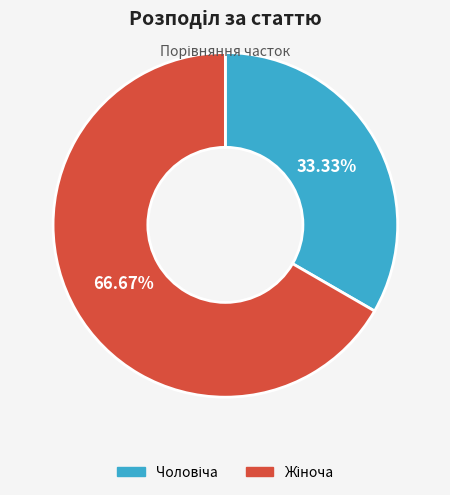

Is there any slice that represents more than half of the pie?

Yes